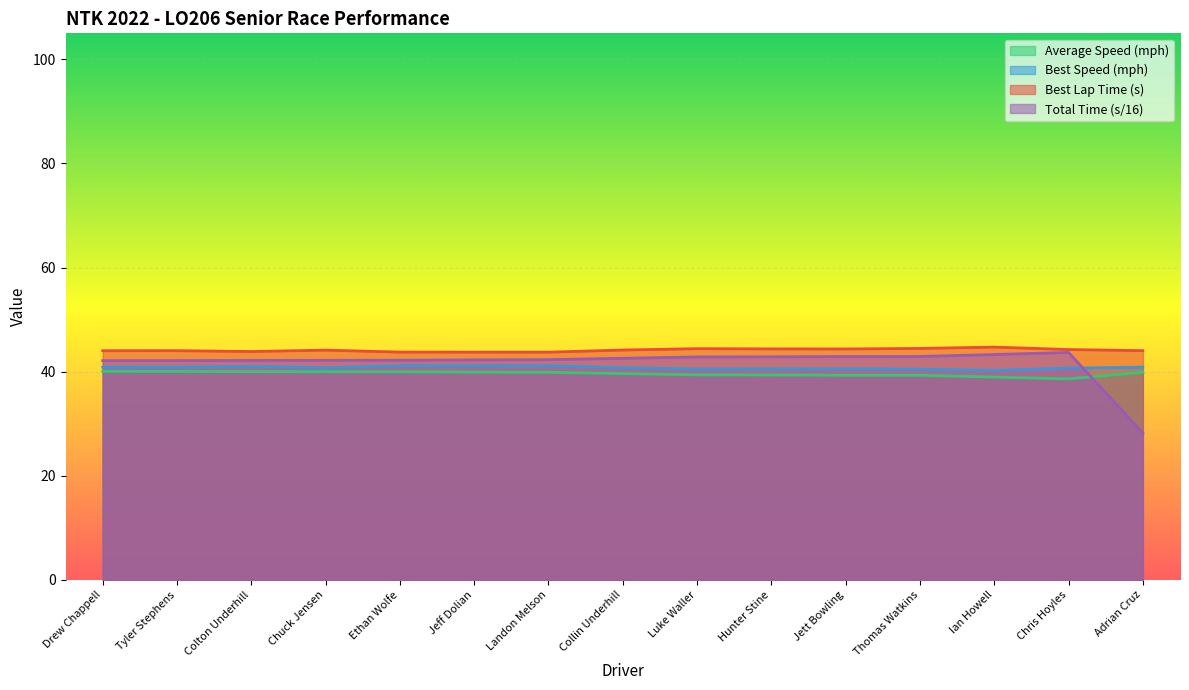

True or false: Best Speed and Average Speed intersect in this chart.

False